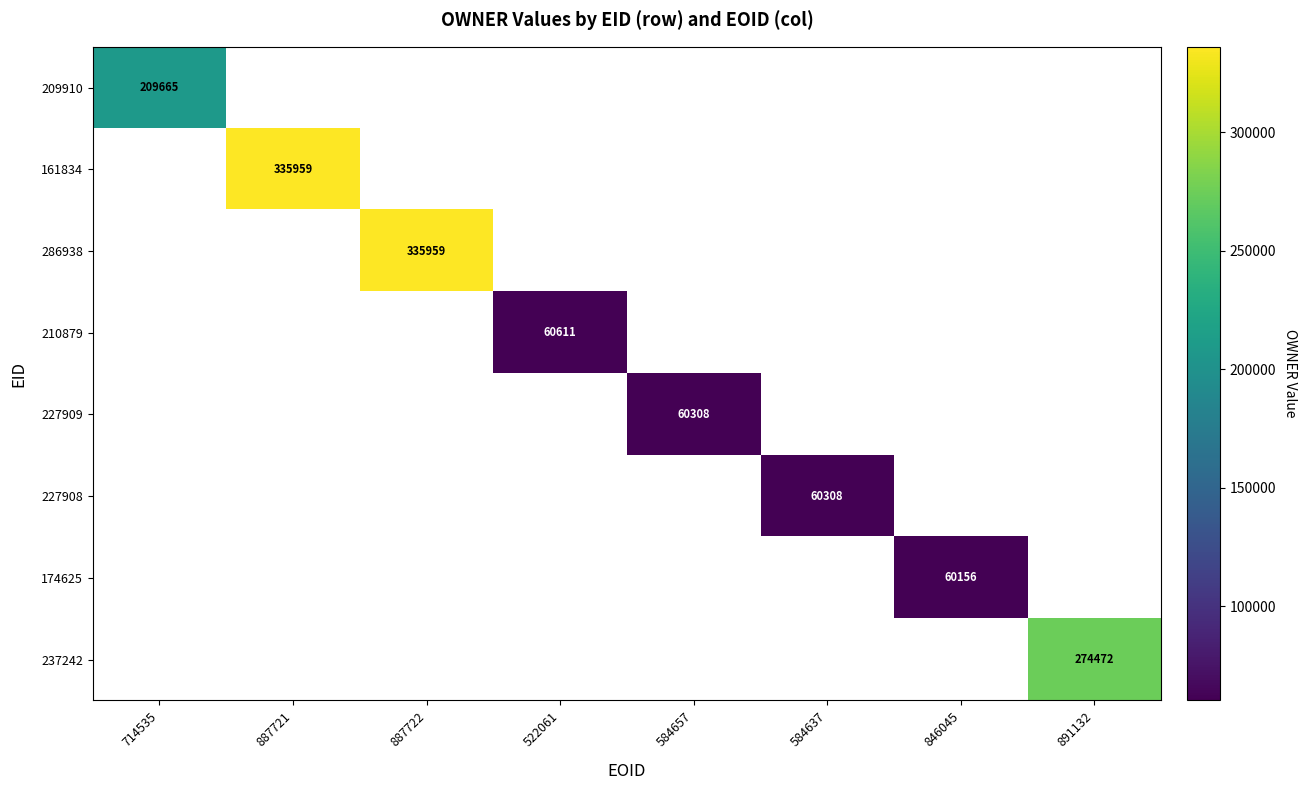

The 209910 series shows 209665 at 714535. True or false?

True